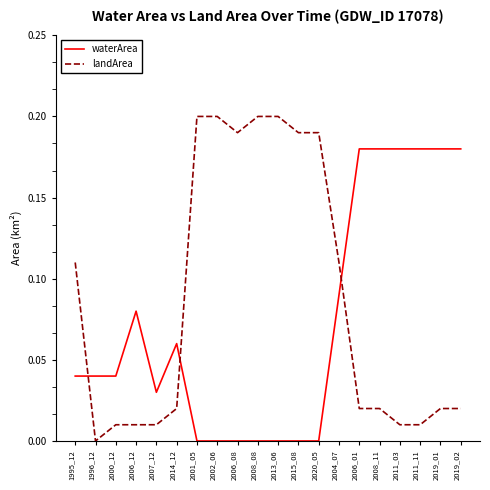

Which category has the lowest value in the landArea series?

1996_12